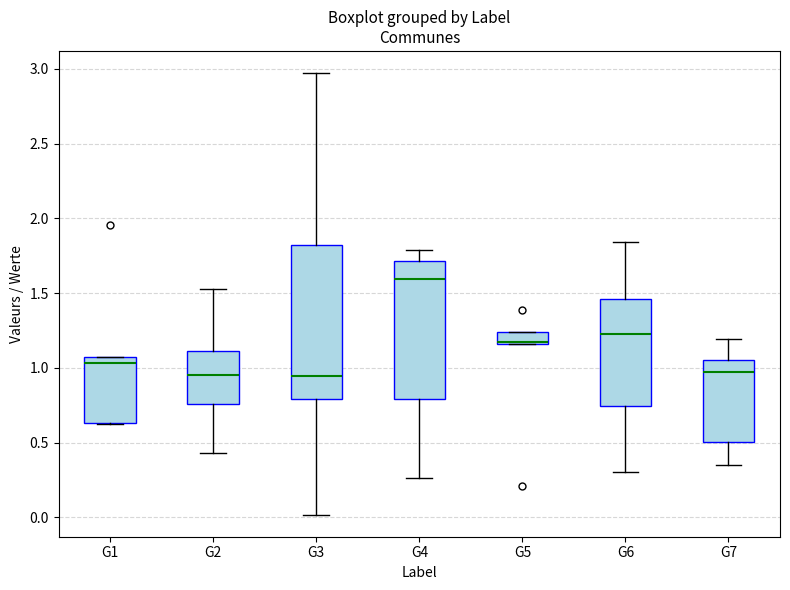

Reading left to right, read every box against the y-axis: the position of its median line, the range the box covers, and the ends of its whiskers. The values are not printed on the chart, so give them approximately, as read against the axis.

G1: median 1.05 (just below the box's upper edge), box 0.65 to 1.05, whiskers 0.60 to 1.05
G2: median 0.95, box 0.75 to 1.10, whiskers 0.45 to 1.55
G3: median 0.95, box 0.80 to 1.85, whiskers 0.00 to 2.95
G4: median 1.60, box 0.80 to 1.70, whiskers 0.25 to 1.80
G5: median 1.15, box 1.15 to 1.25, whiskers 1.15 to 1.25
G6: median 1.25, box 0.75 to 1.45, whiskers 0.30 to 1.85
G7: median 0.95, box 0.50 to 1.05, whiskers 0.35 to 1.20